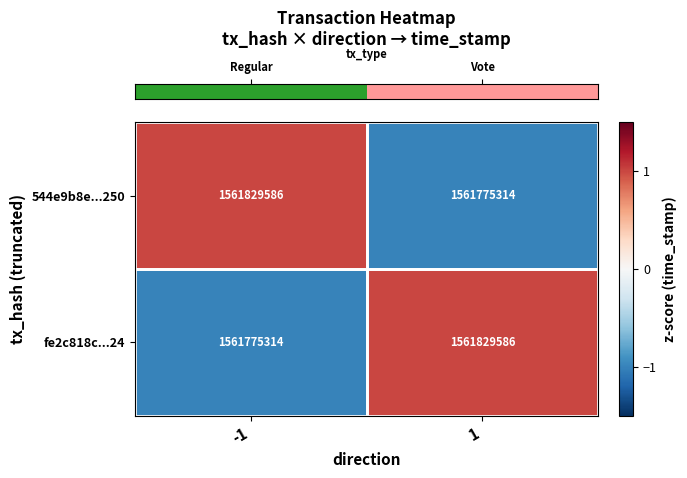

Read the fe2c818c...24 value at -1, to the nearest 100.

1561775300